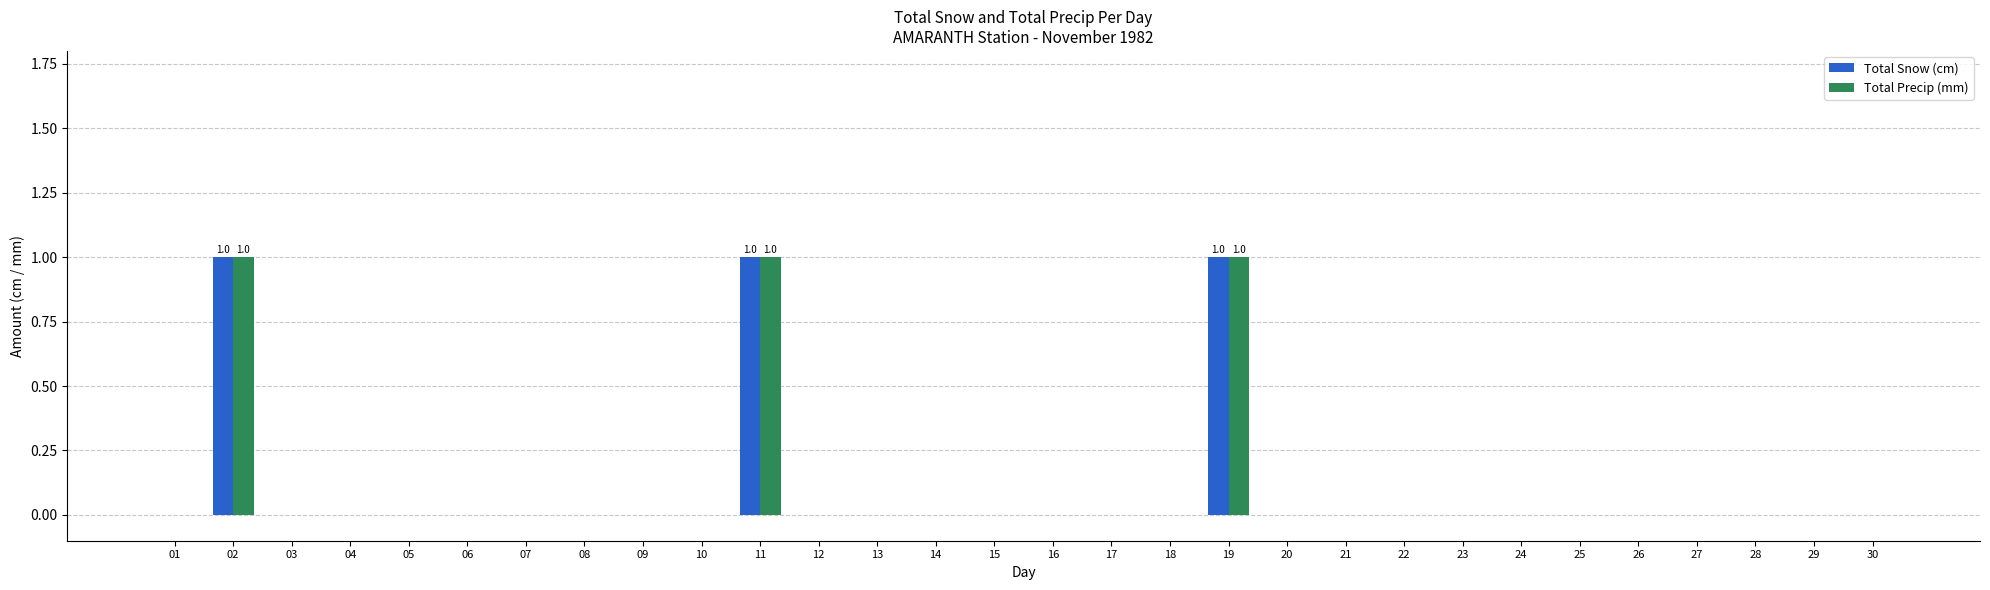

The Total Snow (cm) series shows 0 at 01. True or false?

True